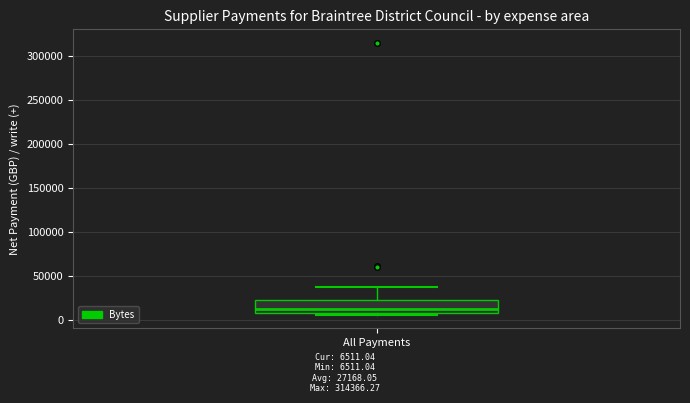

Transcribe this box plot: give where the median line is, the range the box spans, and where the two whiskers end, as read against the y-axis. The values are not printed on the chart, so give them approximately, as read against the axis.

median 15000, box 10000 to 25000, whiskers 5000 to 40000